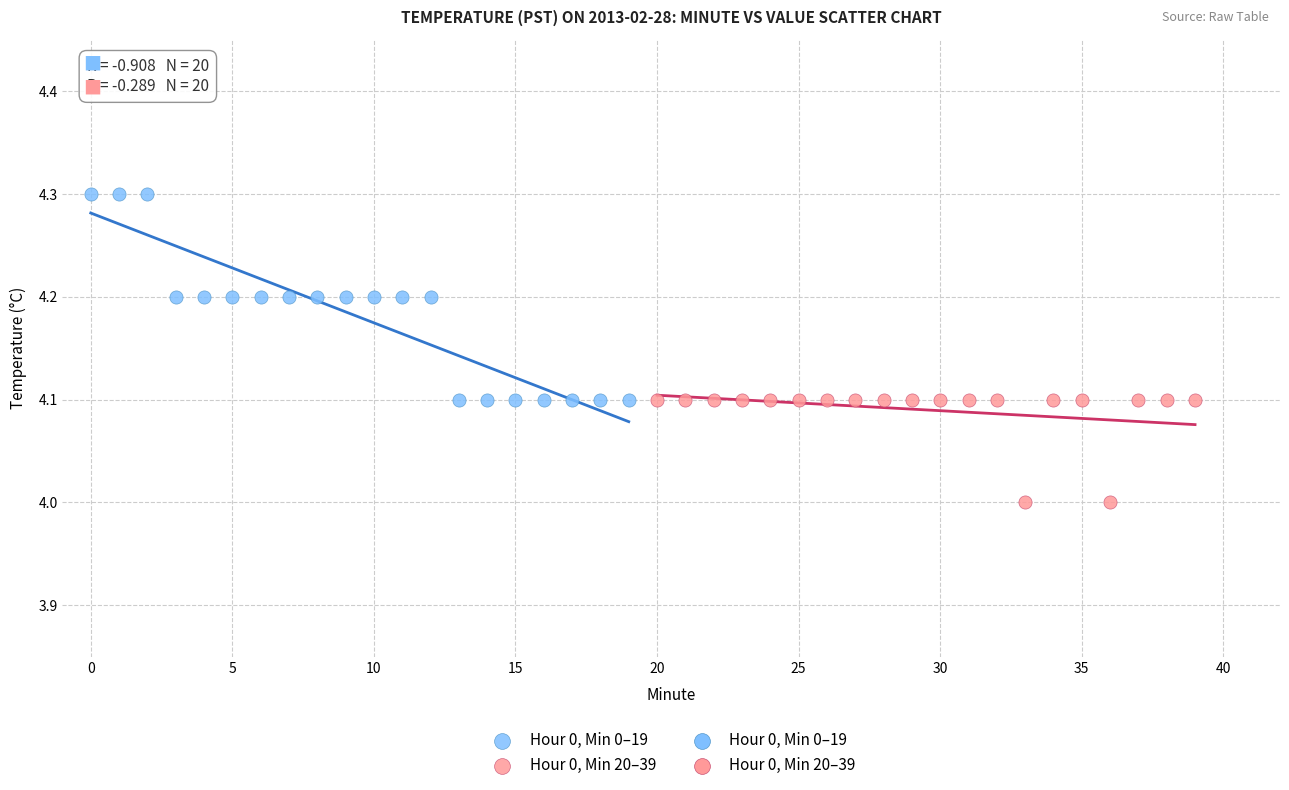

Which series has the widest spread of Y values?

Hour 0, Min 0–19